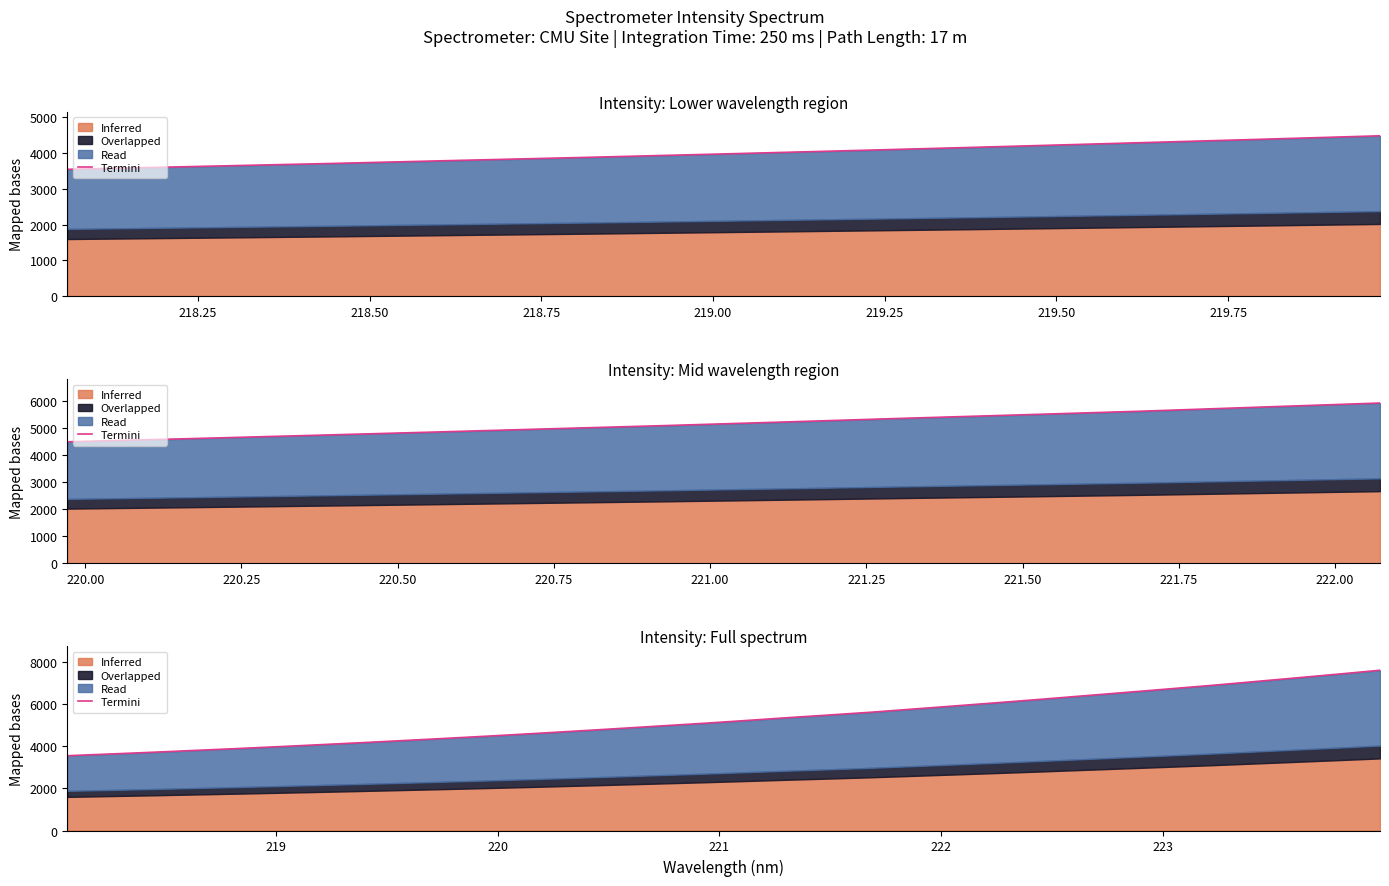

Reading left to right, transcribe all the data shown in this chart.

3546.7	3627.5	3709.5	3798.1	3885.0	3977.6	4073.0	4171.3	4273.4	4377.3	4484.4	4597.7	4715.1	4834.9	4958.6	5081.5	5214.2	5350.8	5480.1	5613.8	5765.0	5915.3	6068.5	6225.2	6387.8	6550.4	6714.1	6879.6	7056.1	7234.1	7414.3	7600.4